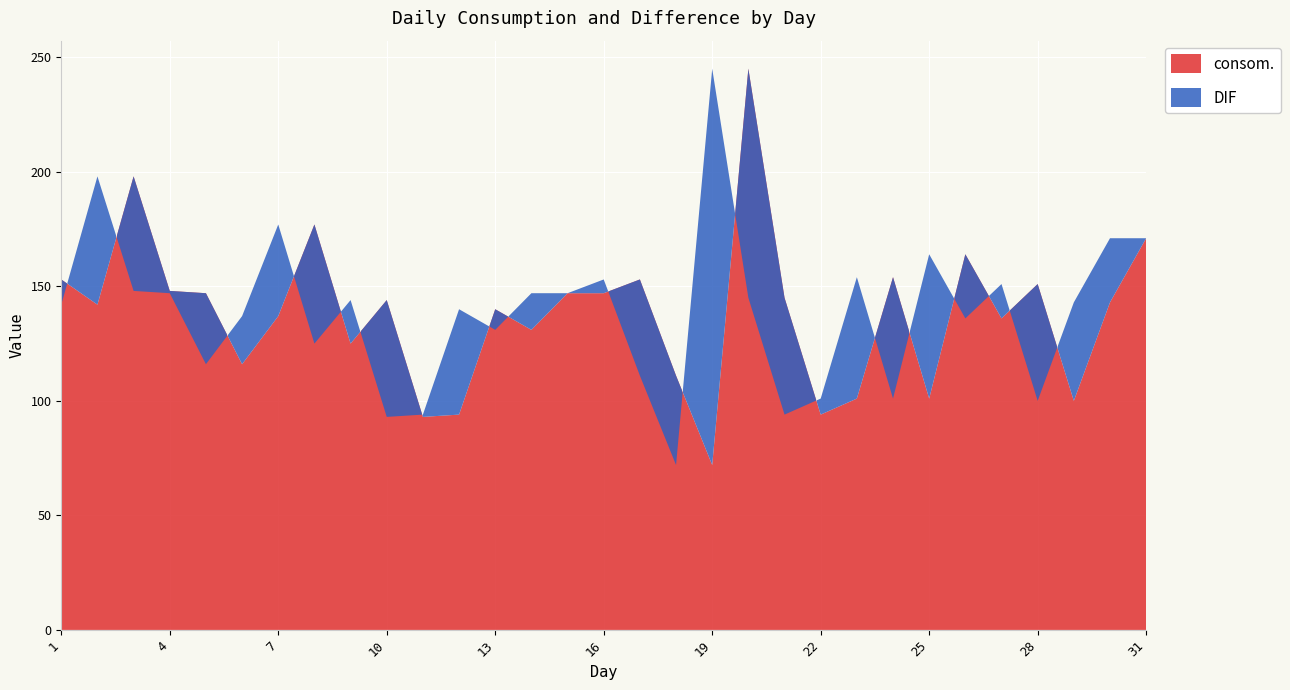

Reading left to right, list all the values displayed in this chart.

consom.: 153	142	198	148	147	116	137	177	125	144	93	94	140	131	147	147	153	111	72	245	145	94	101	154	101	164	136	151	100	143	171
DIF: -11	56	-50	-1	-31	21	40	-52	19	-51	1	46	-9	16	0	6	-42	-39	173	-100	-51	7	53	-53	63	-28	15	-51	43	28	0